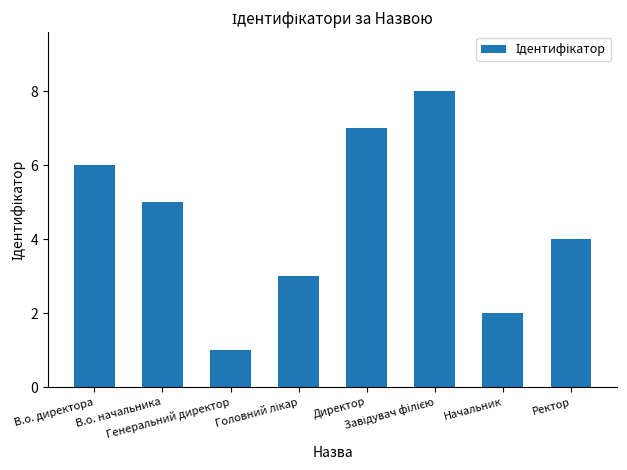

What is the greatest value displayed?

8